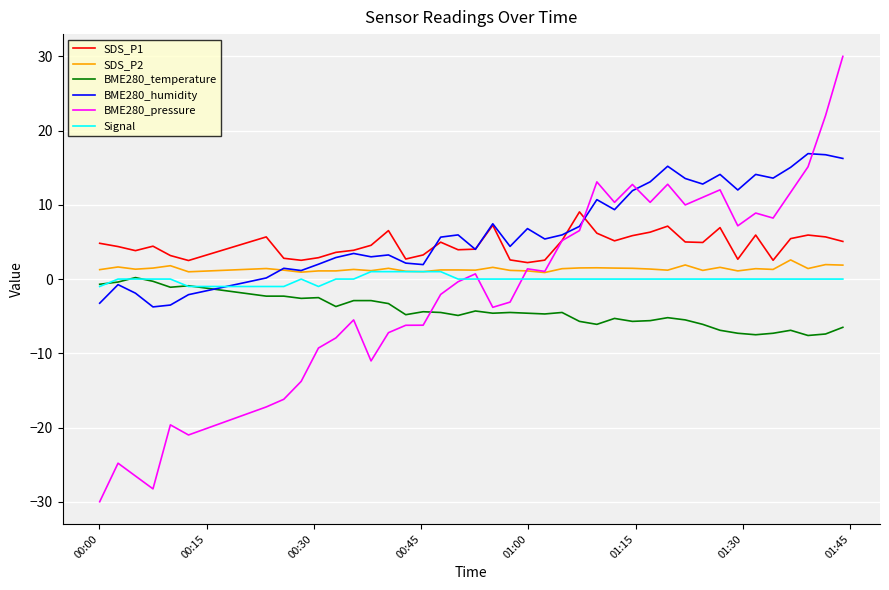

What is the minimum value shown in the chart?

-30.0